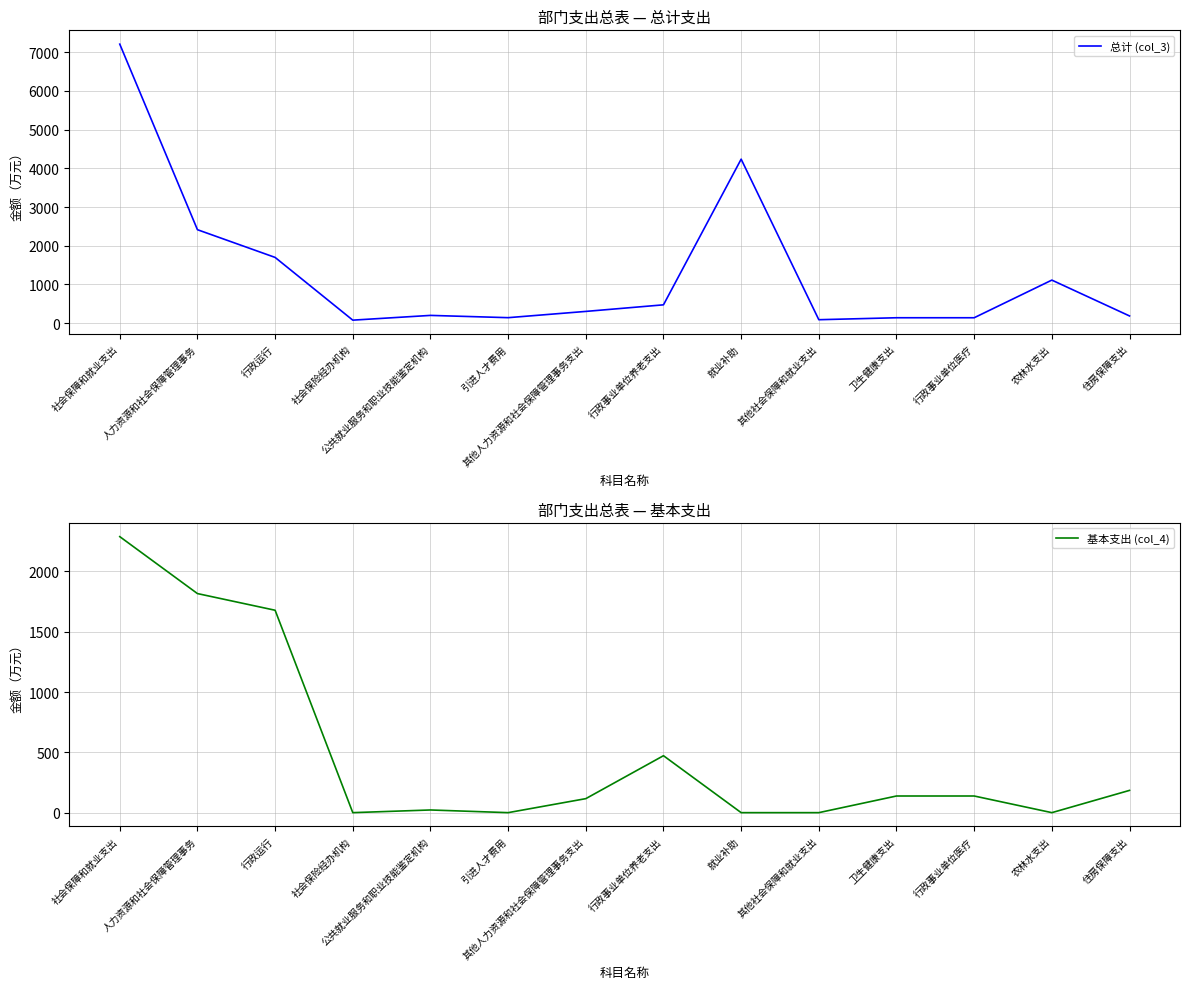

In 总计 (col_3), how many points are lower than both neighbors (excluding endpoints)?

3